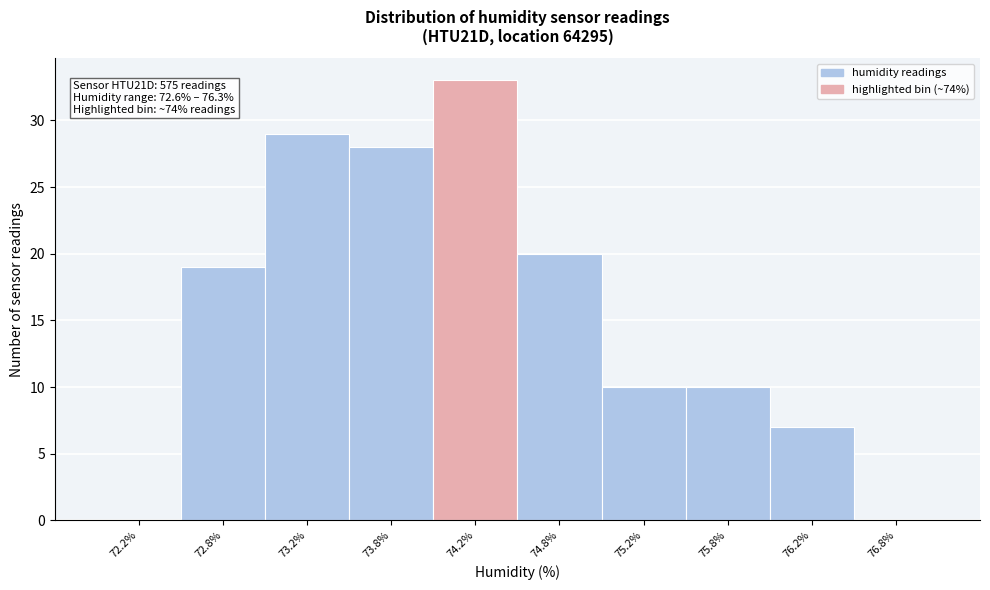

Which range on the x-axis has the tallest bar?

74.0 to 74.5